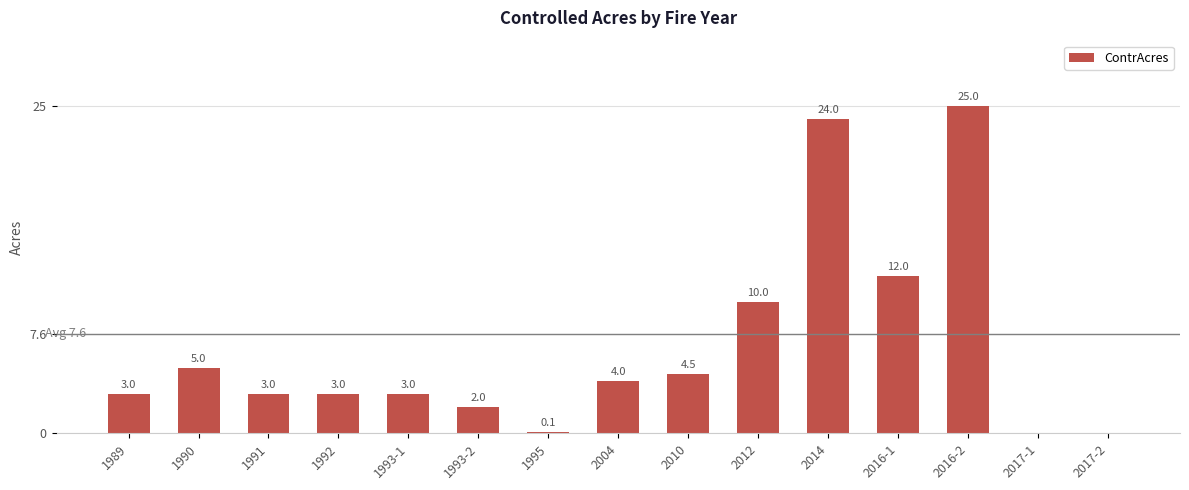

What is the greatest value displayed?

25.0